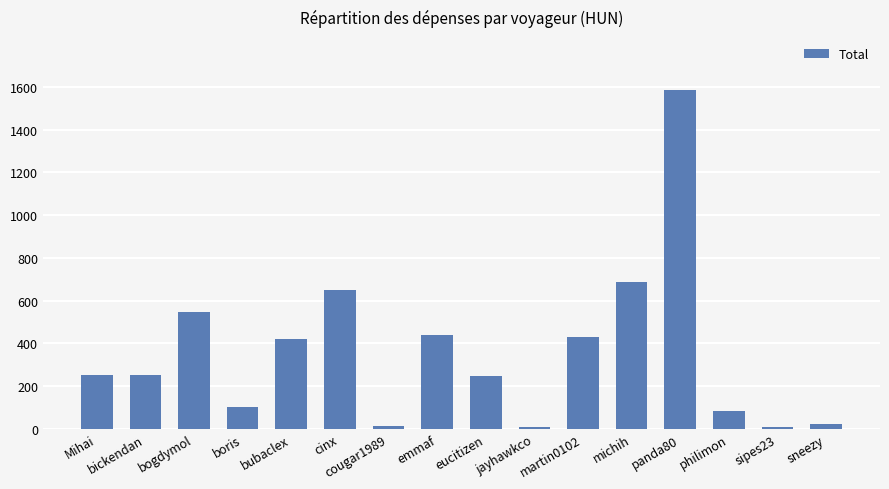

At which label is the value closest to 796?

michih